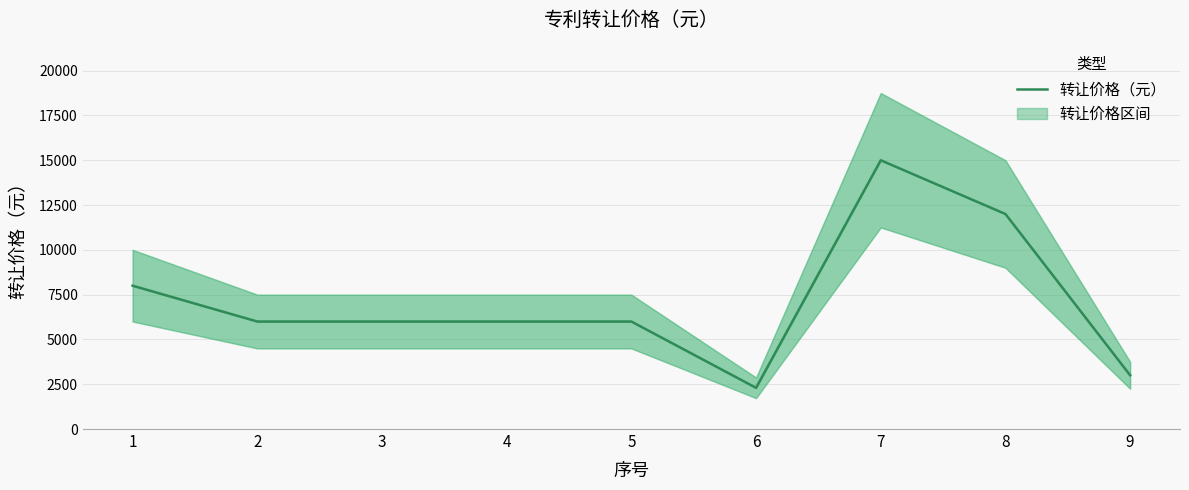

How many interior local valleys (lower than both neighbors) does the data have?

1